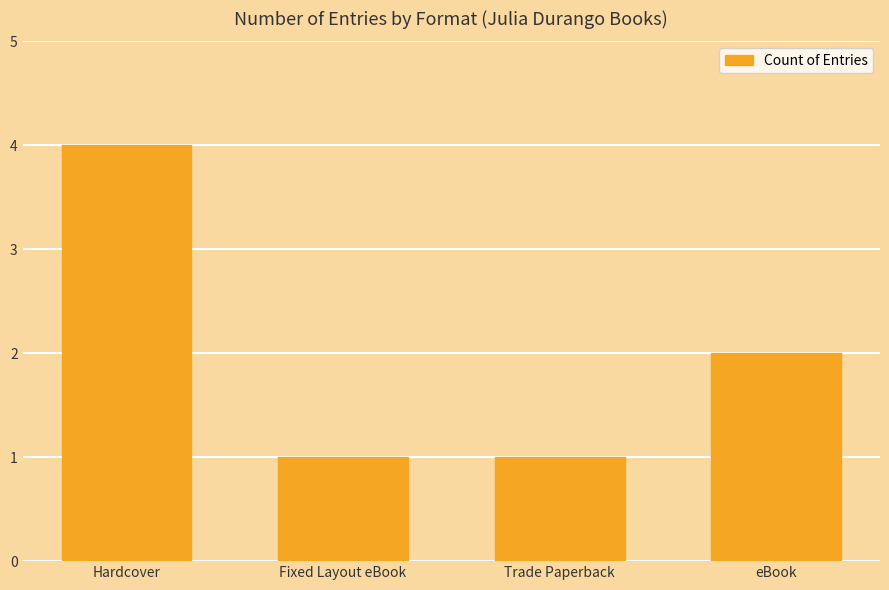

True or false: the data shows 1 at Fixed Layout eBook.

True